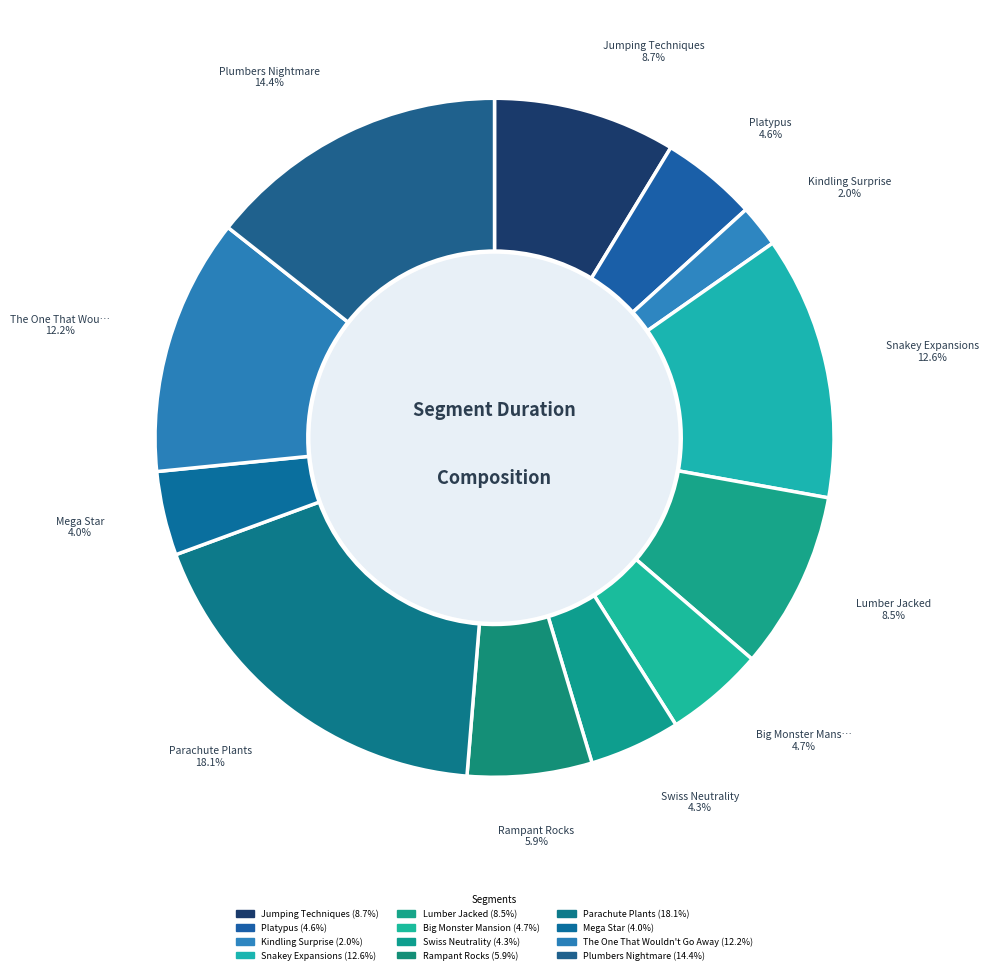

Is it true that Lumber Jacked is 8% of the pie?

True